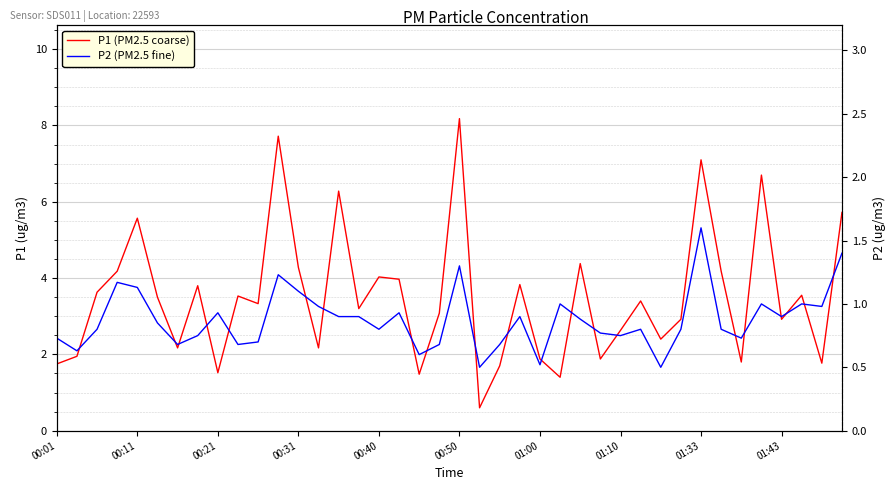

The value of P2 (PM2.5 fine) at 37 is 0.3. True or false?

False